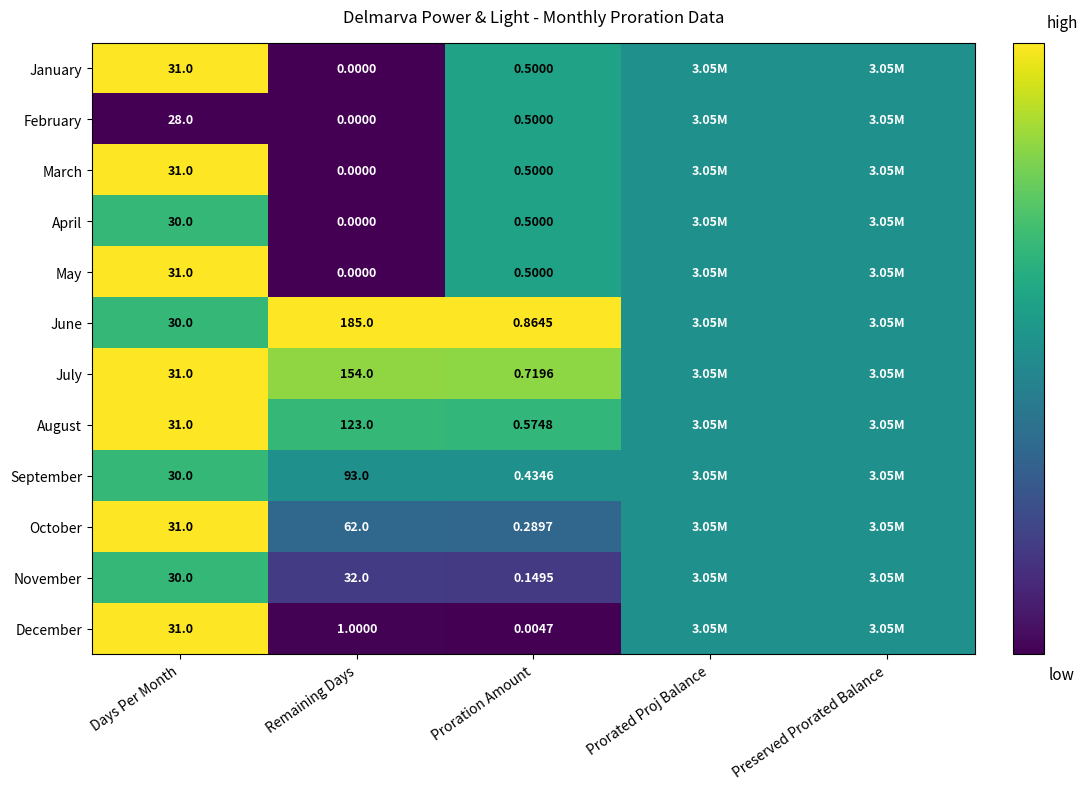

At how many categories does at least one series exceed 0?

5